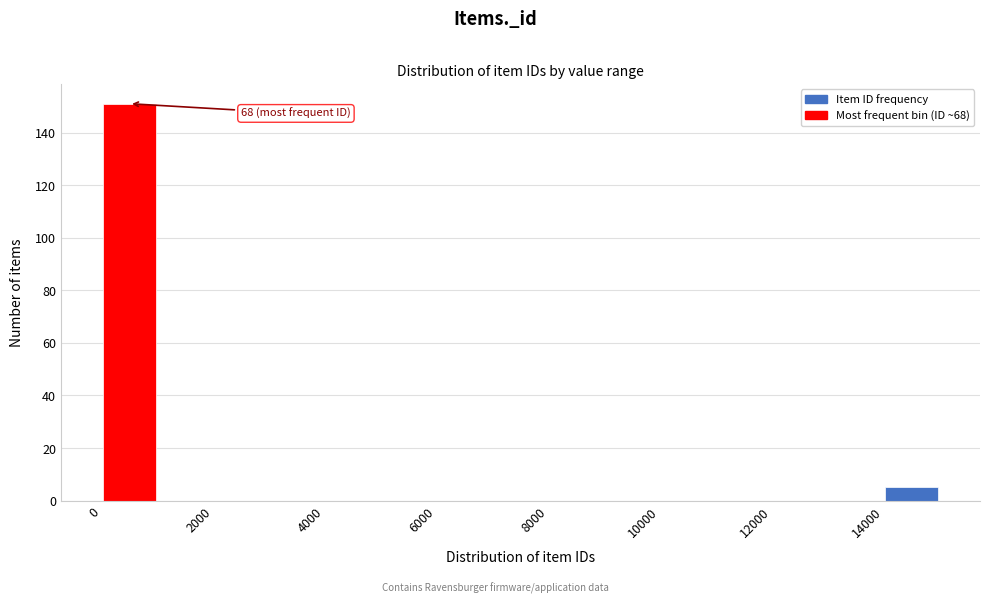

Over which range of the x-axis is the bar tallest?

0 to 1000